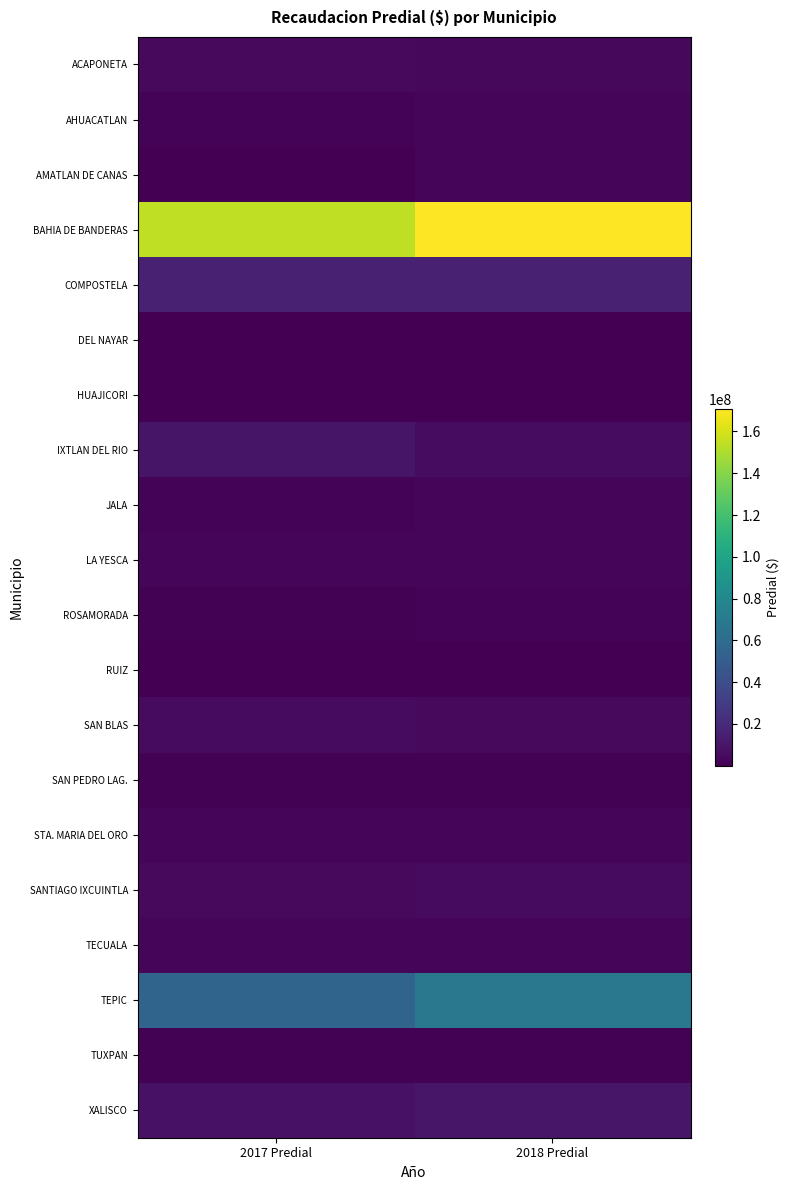

Which label corresponds to the largest value in the chart?

2018 Predial